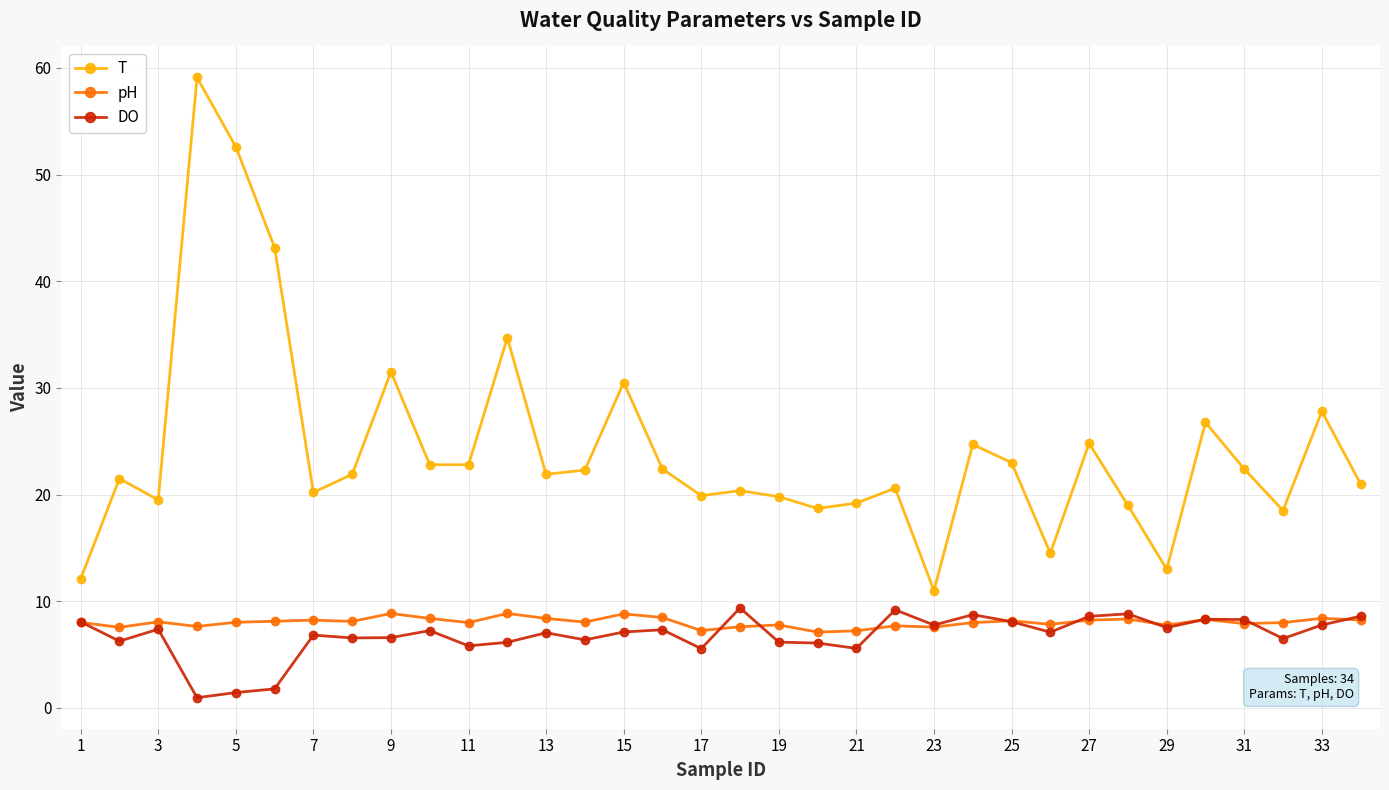

What is the greatest value displayed?

59.1